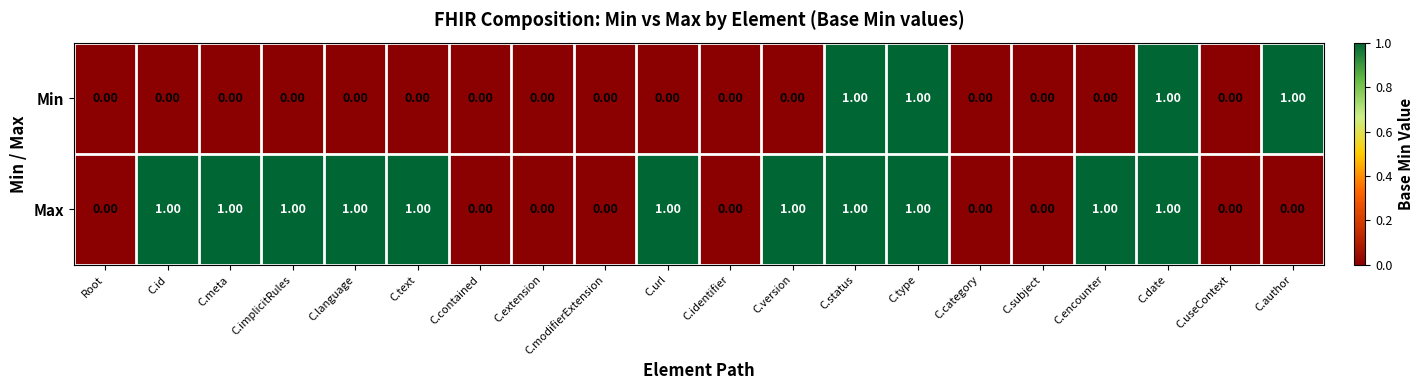

What is the total value across all series at C.id?

1